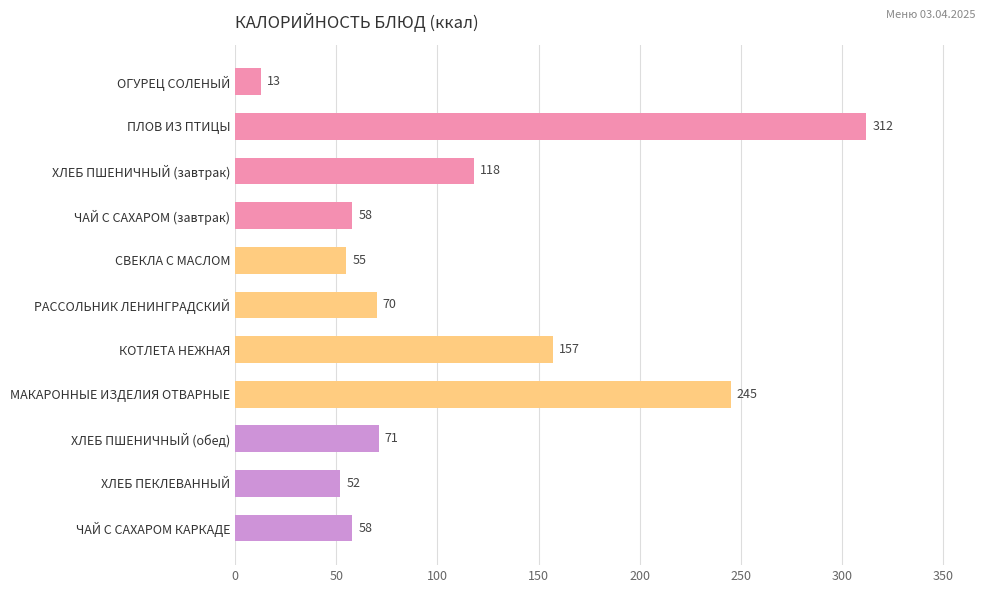

What is the smallest value displayed?

13